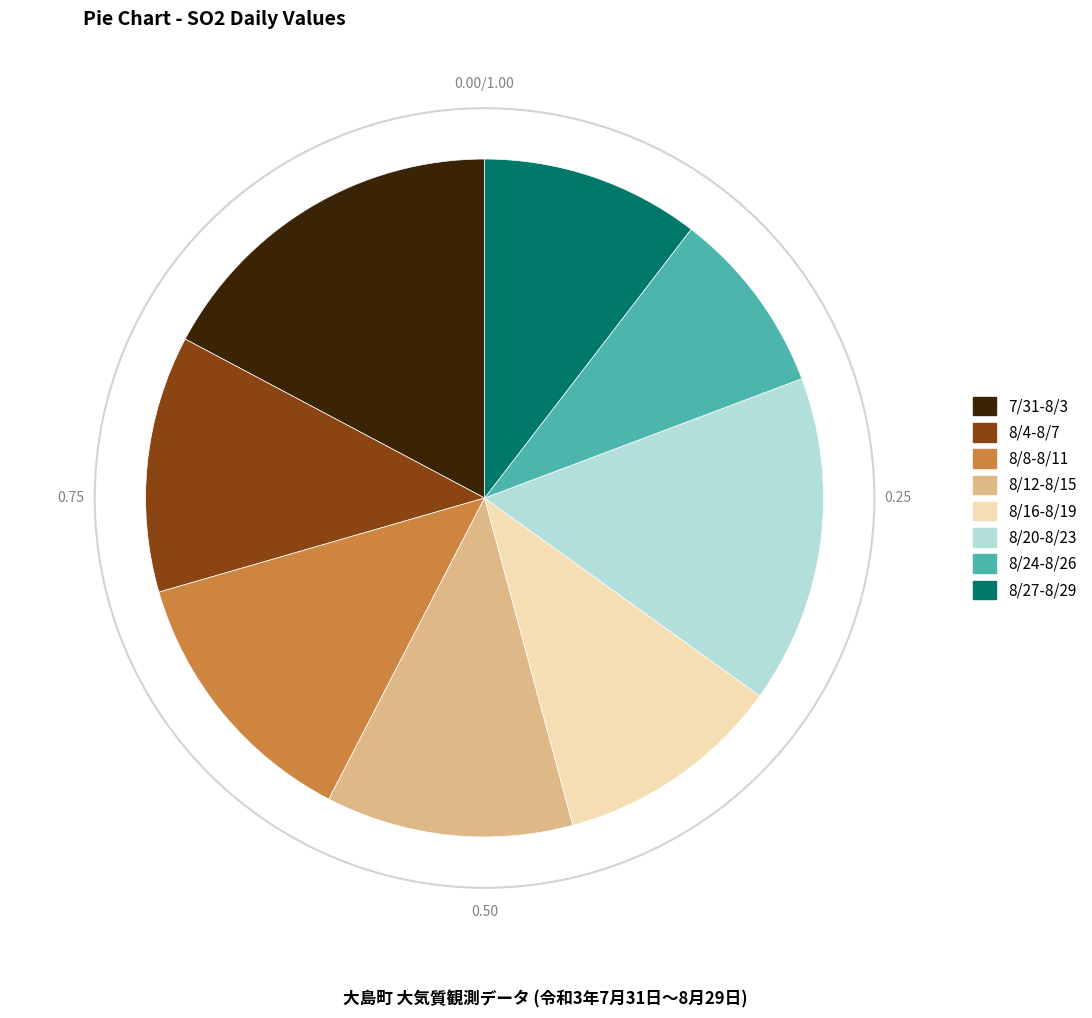

Is there a majority slice in this chart?

No